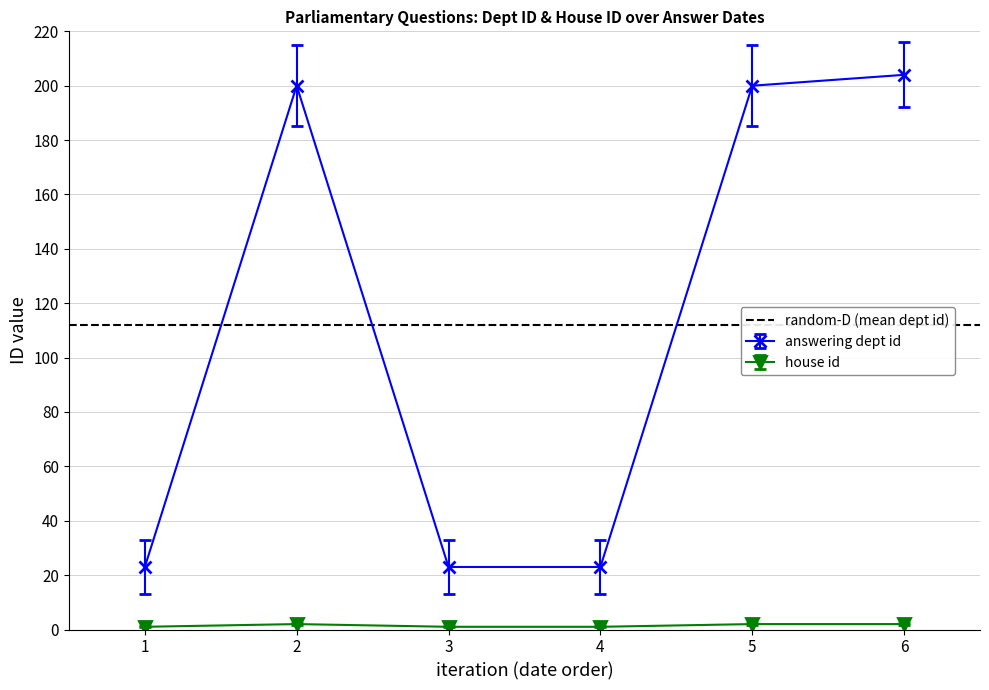

True or false: answering dept id and house id intersect in this chart.

False